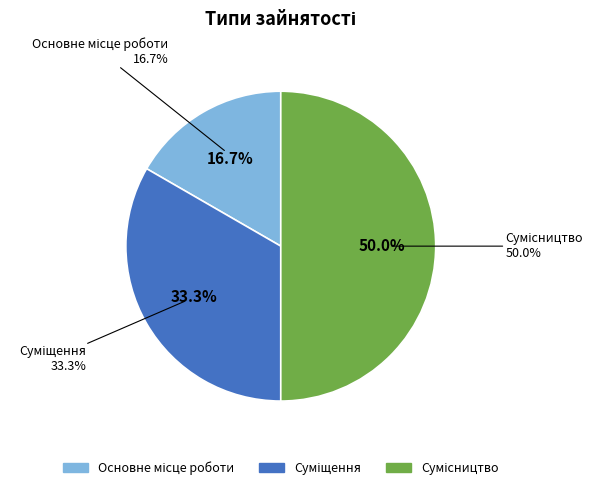

Which slice is the smallest?

Основне місце роботи